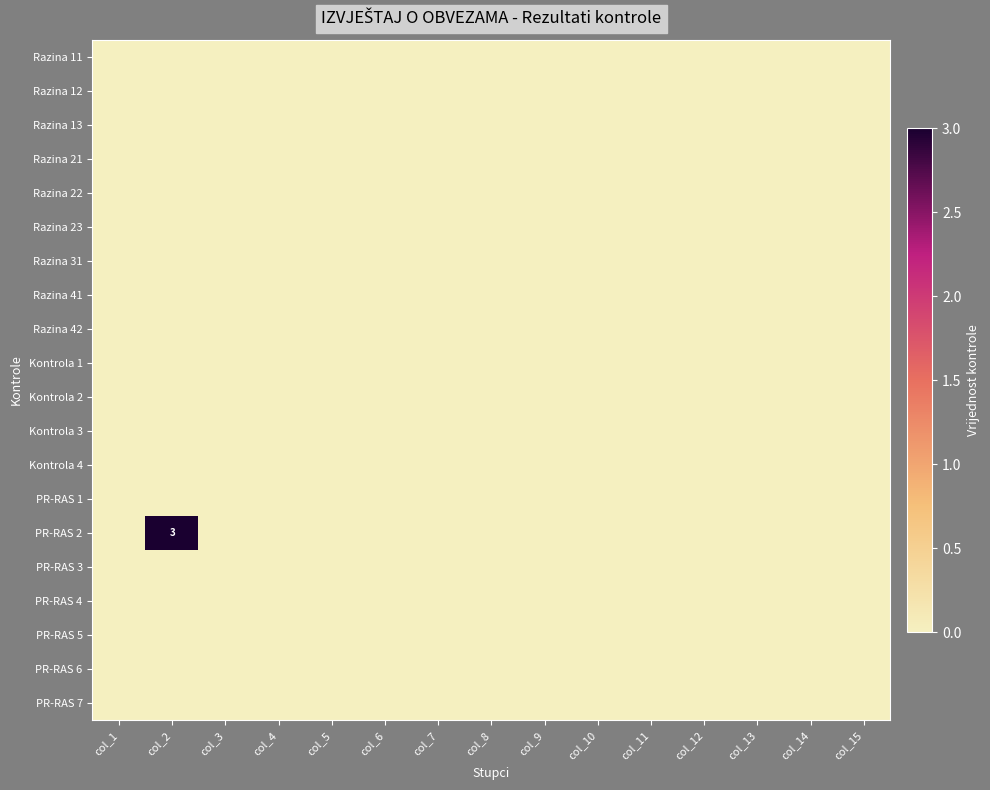

At which category is the sum across all series the highest?

col_2